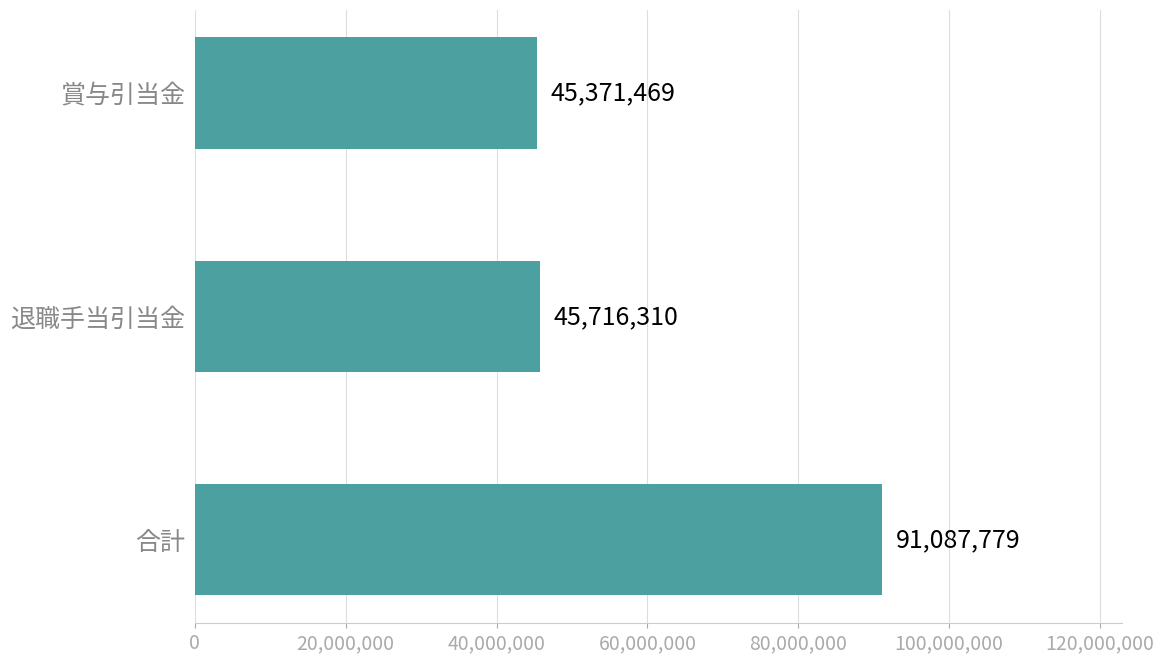

The chart shows a value of 91087779 at 合計. True or false?

True